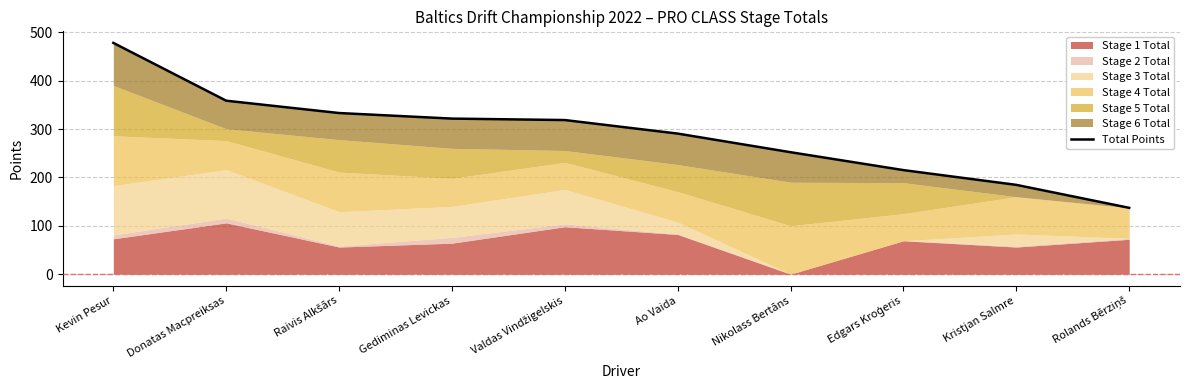

What is the minimum value shown in the chart?

137.0